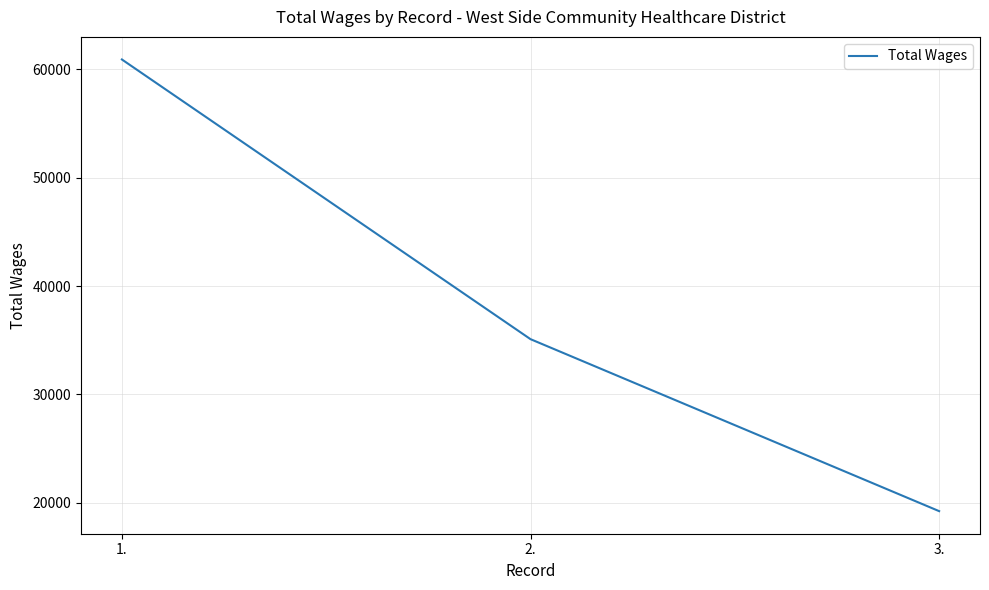

What is the maximum value shown in the chart?

60909